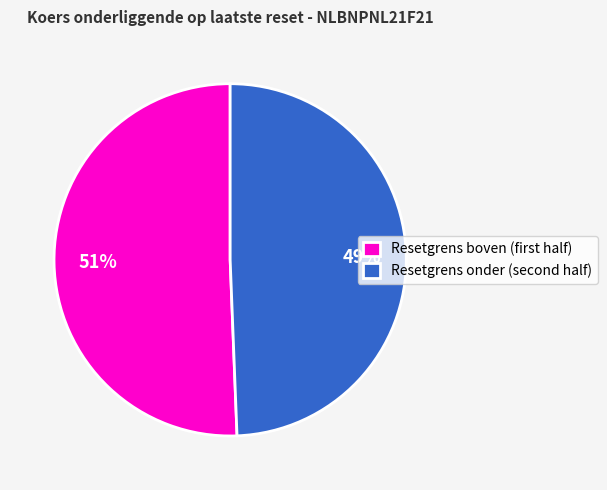

What is the largest slice in the pie chart?

Resetgrens boven (first half)